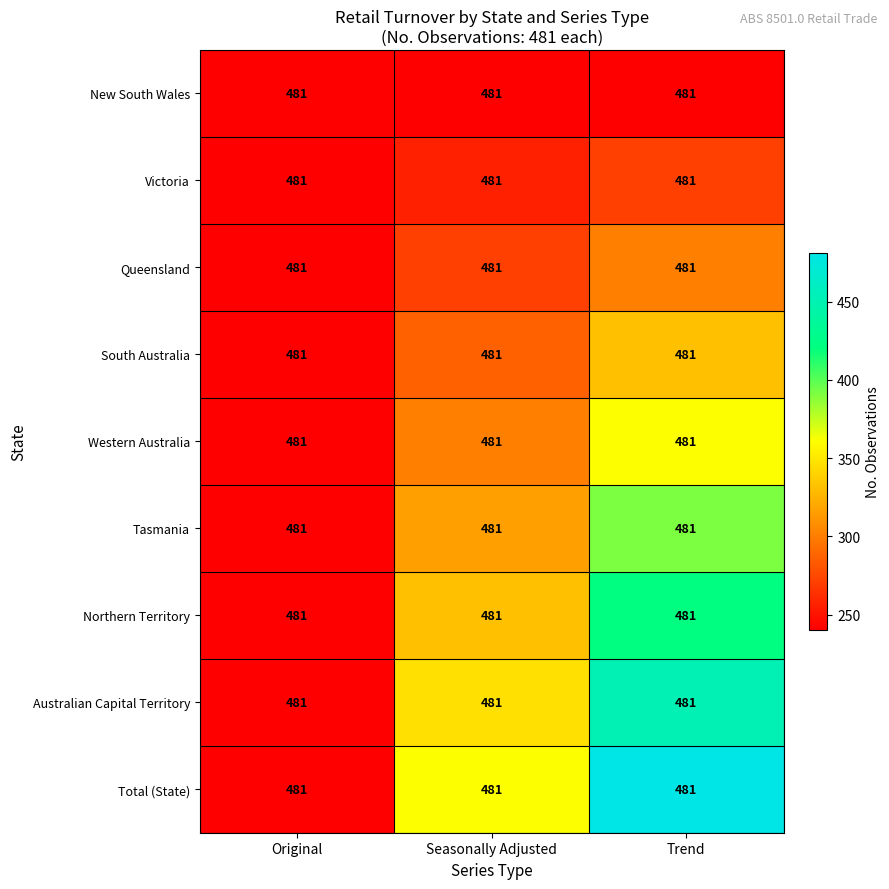

What is the maximum value shown in the chart?

481.0